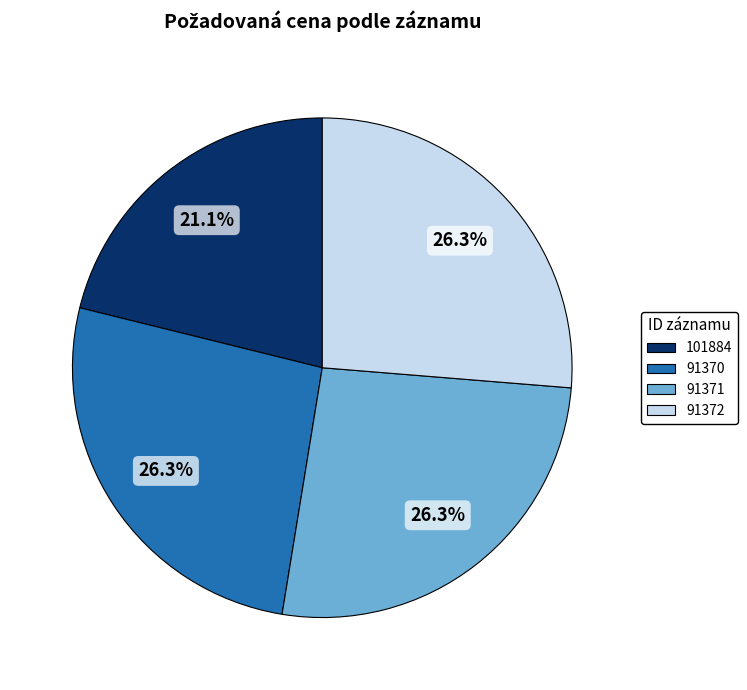

How many segments does this pie chart have?

4